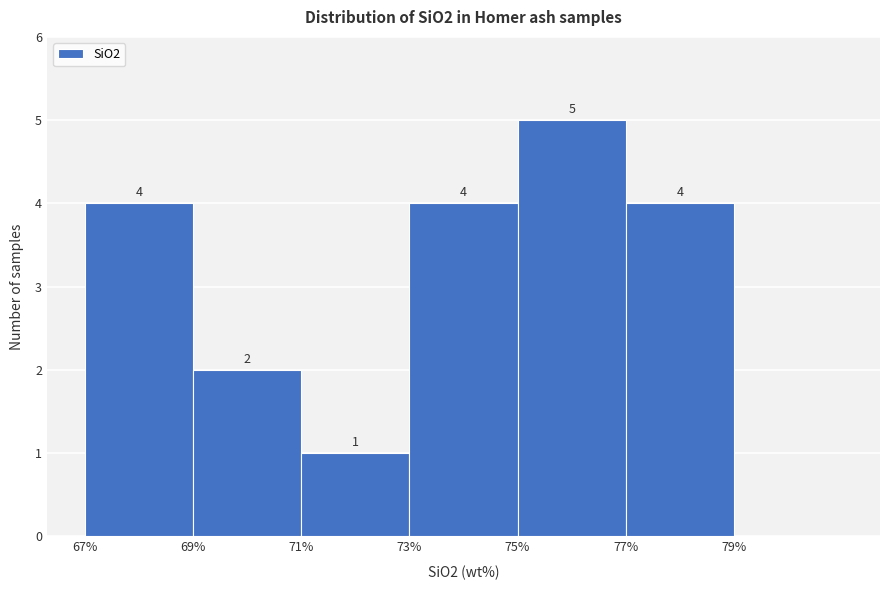

Which range on the x-axis has the tallest bar?

75 to 77